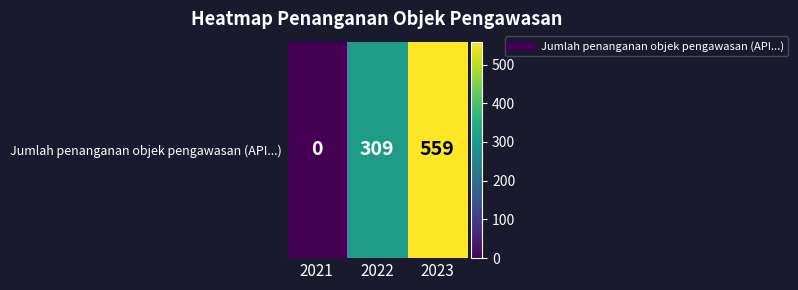

True or false: the data shows 275 at 2023.

False